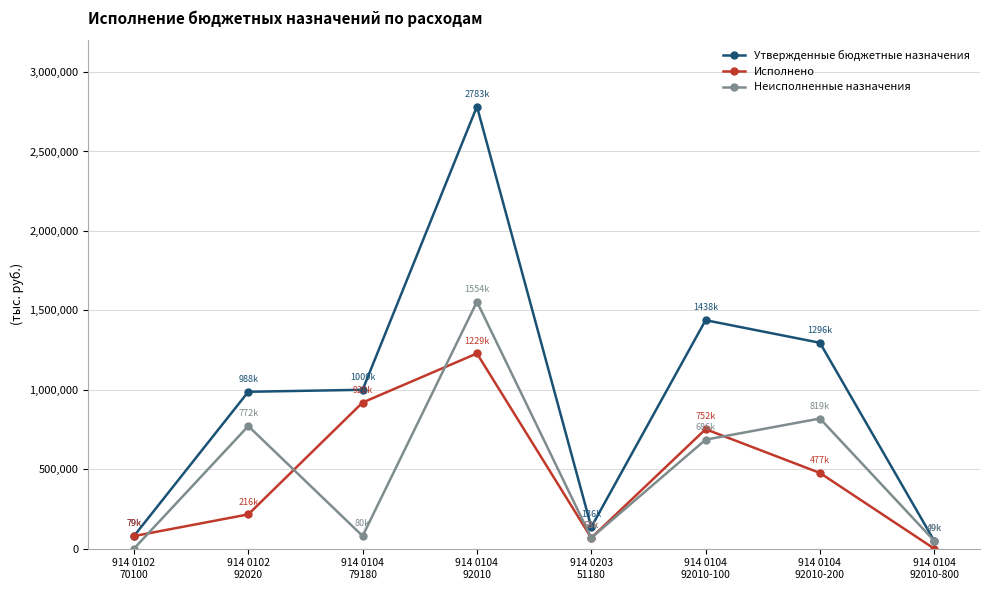

The Исполнено series shows 79360.0 at 914 0102
70100. True or false?

True